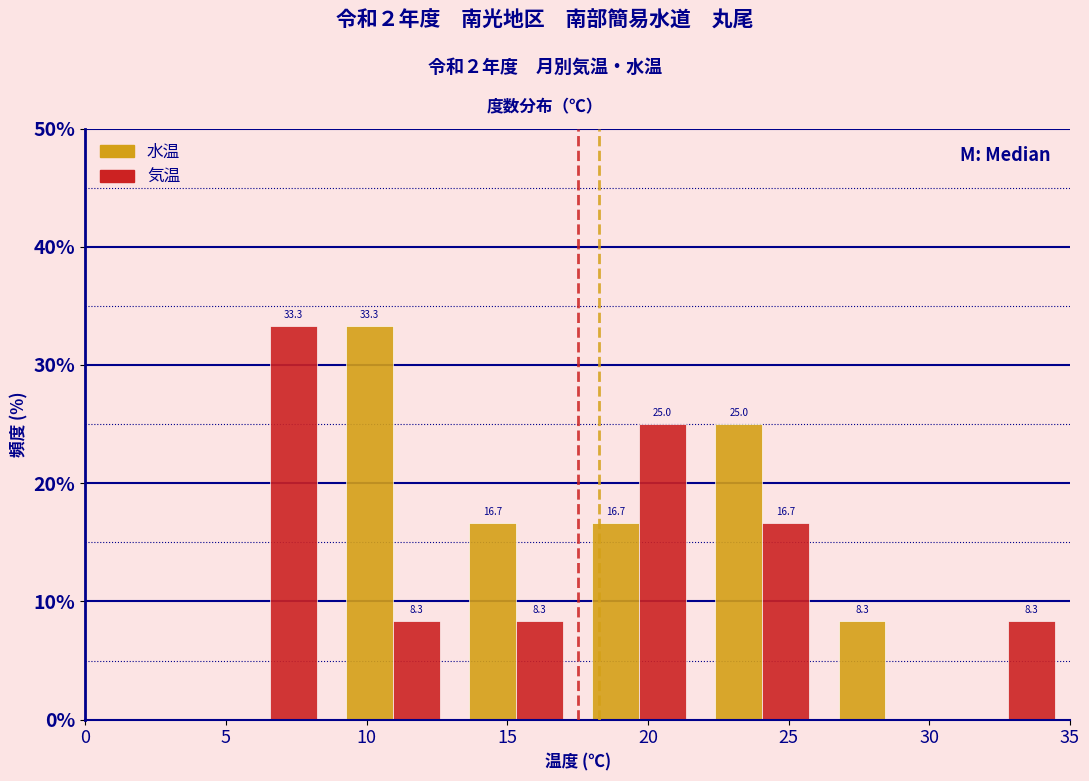

In the 気温 series, which range on the x-axis has the tallest bar?

4.5 to 9.0